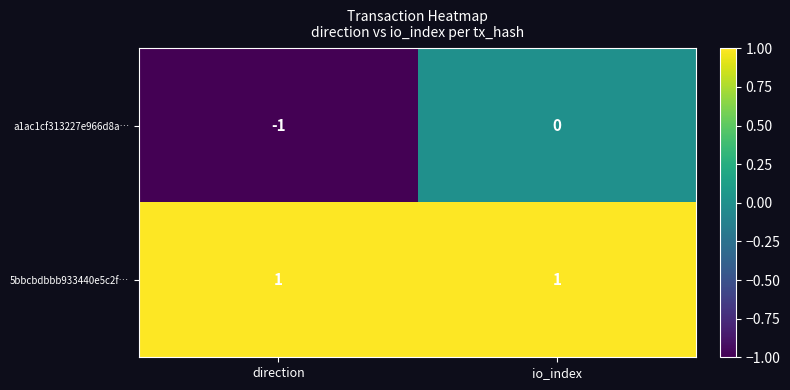

How many distinct data groups are displayed?

2